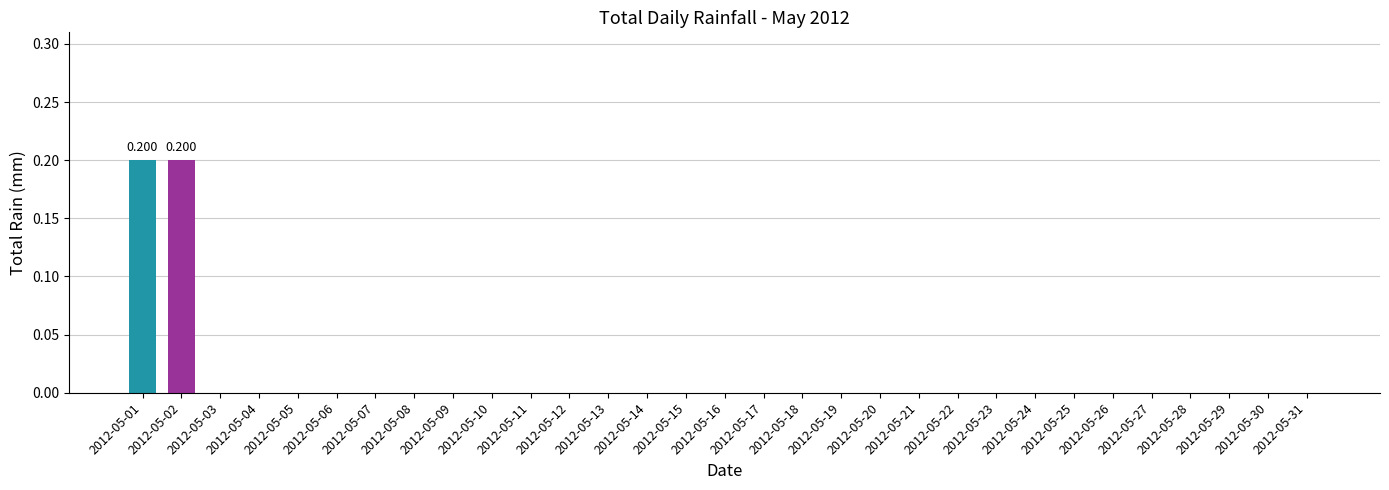

Are the bars grouped side by side (vs. stacked)?

No